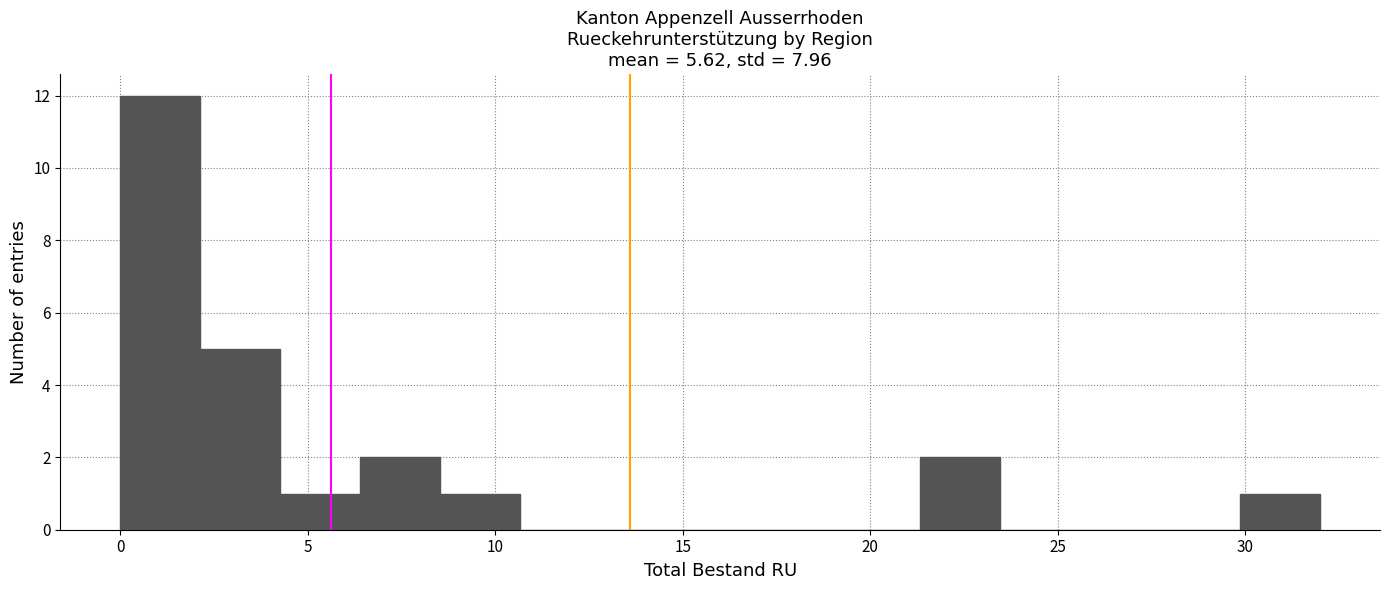

Reading left to right, list every bar in this chart as the range it spans on the x-axis followed by its height. Neither the bar edges nor the heights are printed on the chart, so give them approximately, as read against the axes.

0.0 to 2.0: 12
2.0 to 4.5: 5
4.5 to 6.5: 1
6.5 to 8.5: 2
8.5 to 10.5: 1
10.5 to 13.0: 0
13.0 to 15.0: 0
15.0 to 17.0: 0
17.0 to 19.0: 0
19.0 to 21.5: 0
21.5 to 23.5: 2
23.5 to 25.5: 0
25.5 to 27.5: 0
27.5 to 30.0: 0
30.0 to 32.0: 1